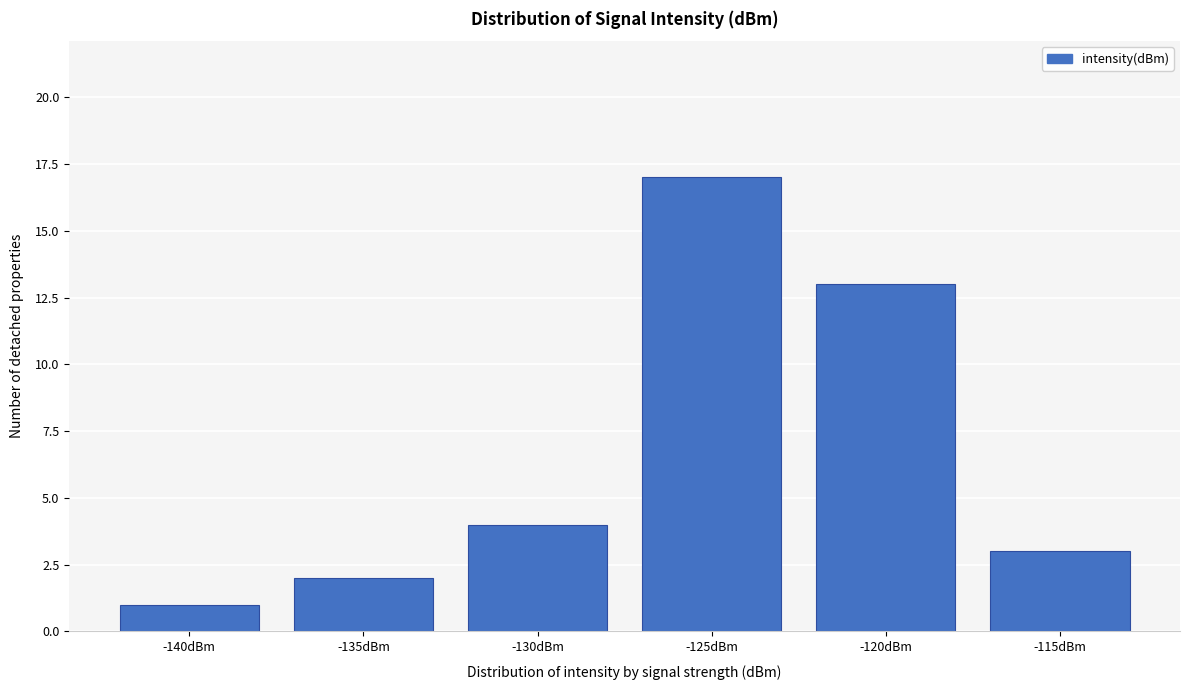

Reading left to right, transcribe all the data shown in this chart.

1	2	4	17	13	3